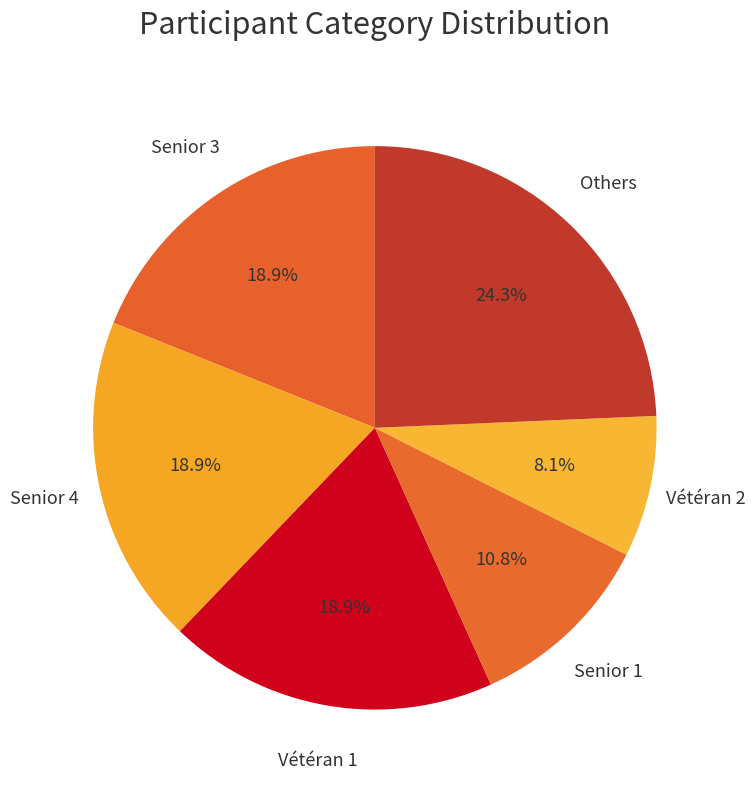

Is there any slice that represents more than half of the pie?

No